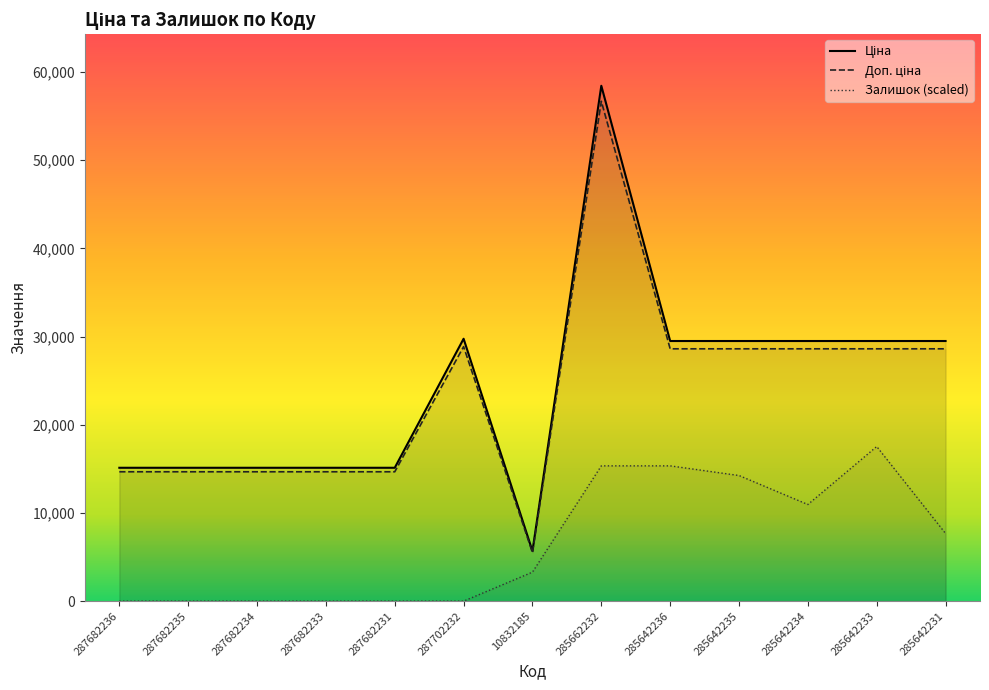

How many lines are shown in the chart?

3